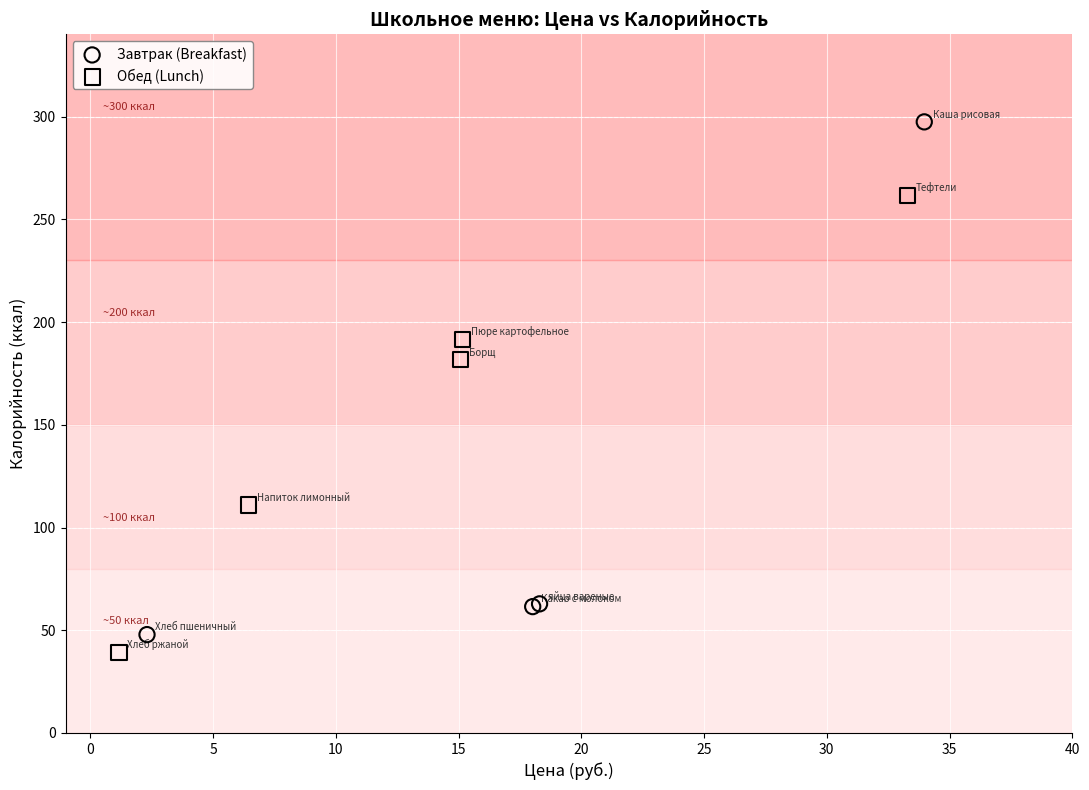

Which series has the widest spread of Y values?

Завтрак (Breakfast)